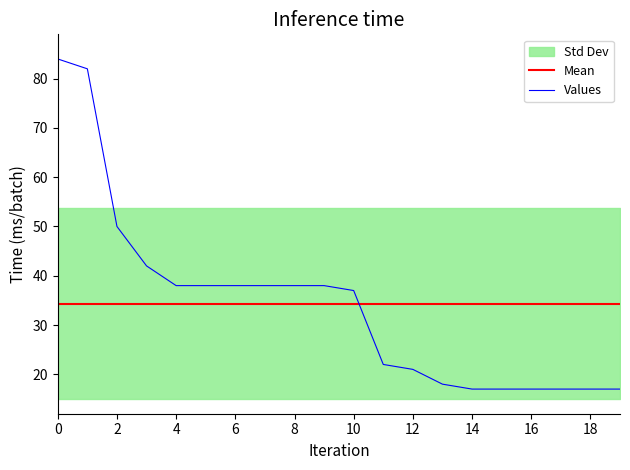

Does the chart have visible grid lines?

No